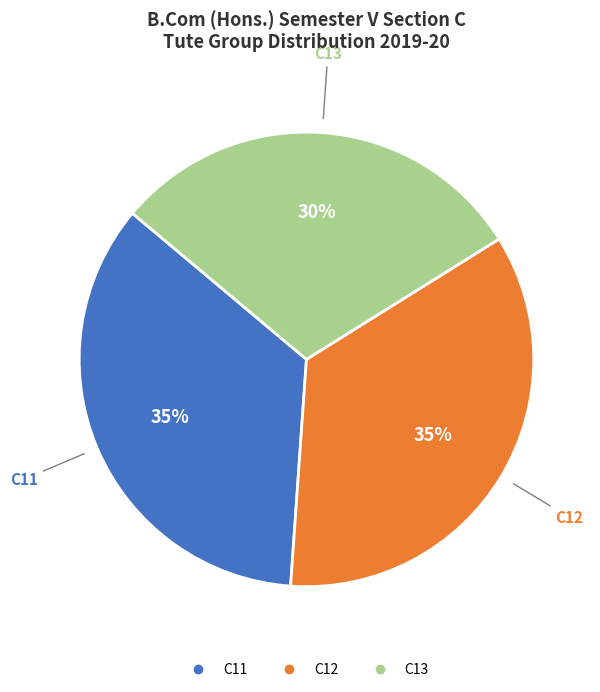

How many segments does this pie chart have?

3